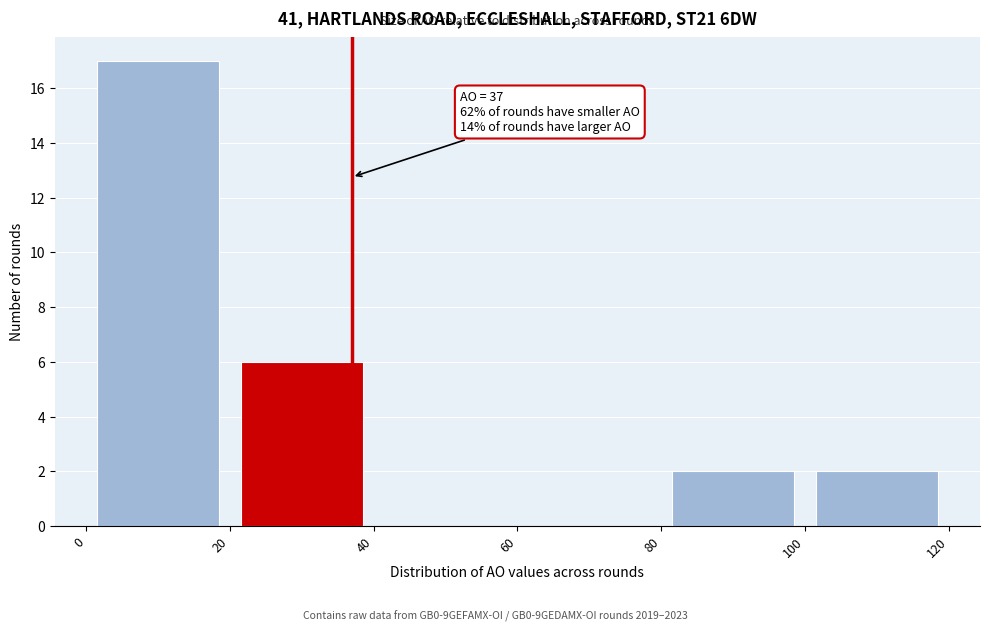

Which range on the x-axis has the tallest bar?

0 to 20